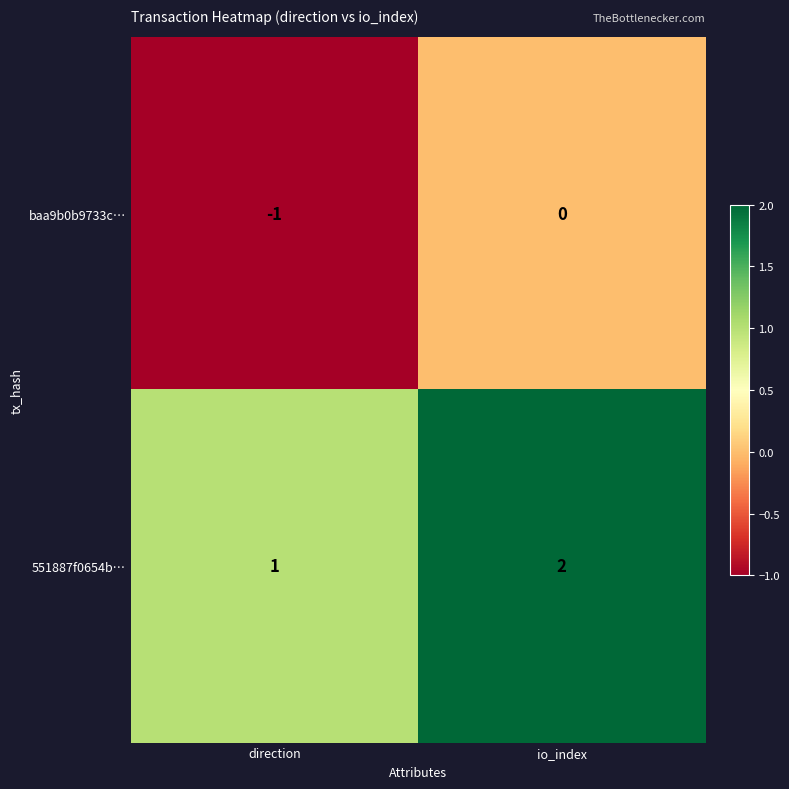

At which label does 551887f0654b… reach its minimum?

direction